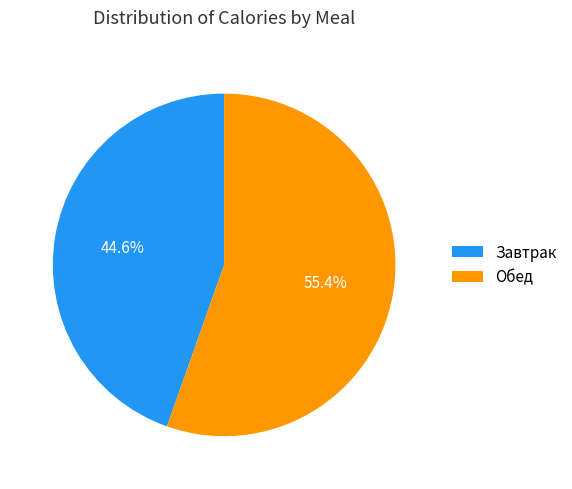

To the nearest percent, what portion does Завтрак represent?

45%